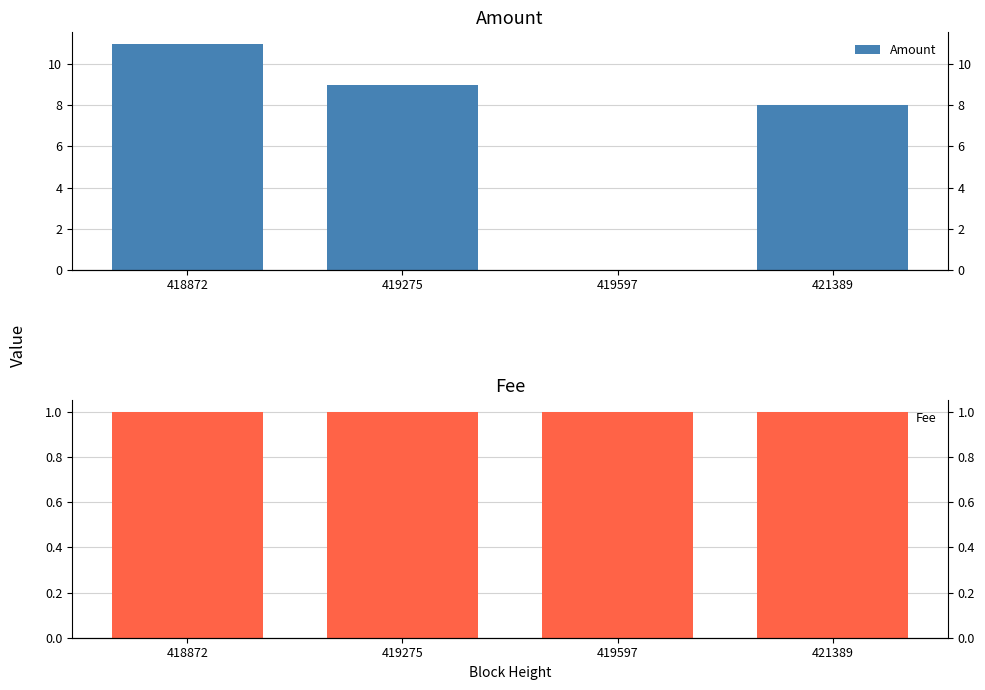

What is the sum of all Fee values?

4